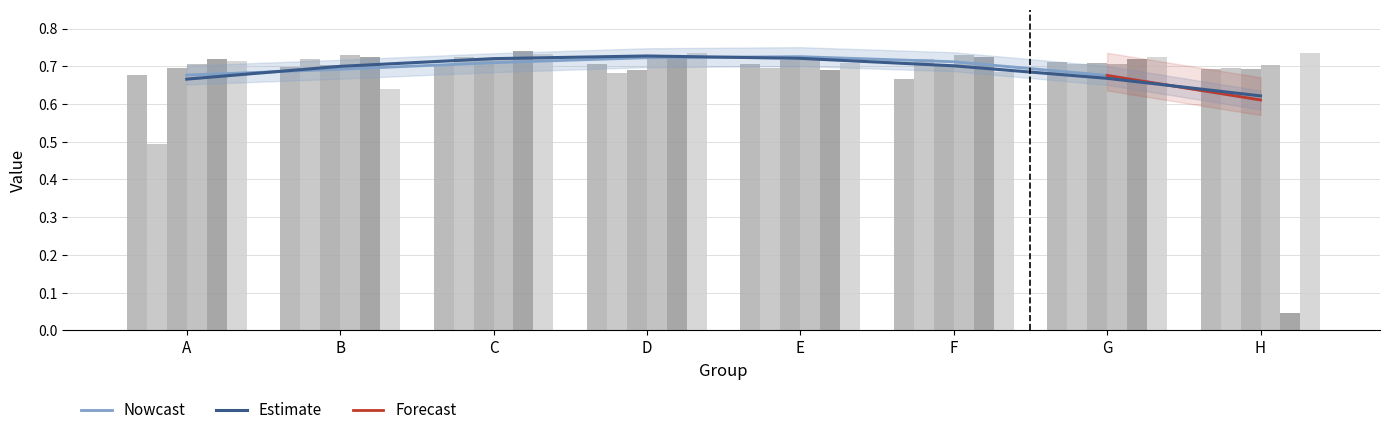

Where is 2 nearest to the value 0?

F